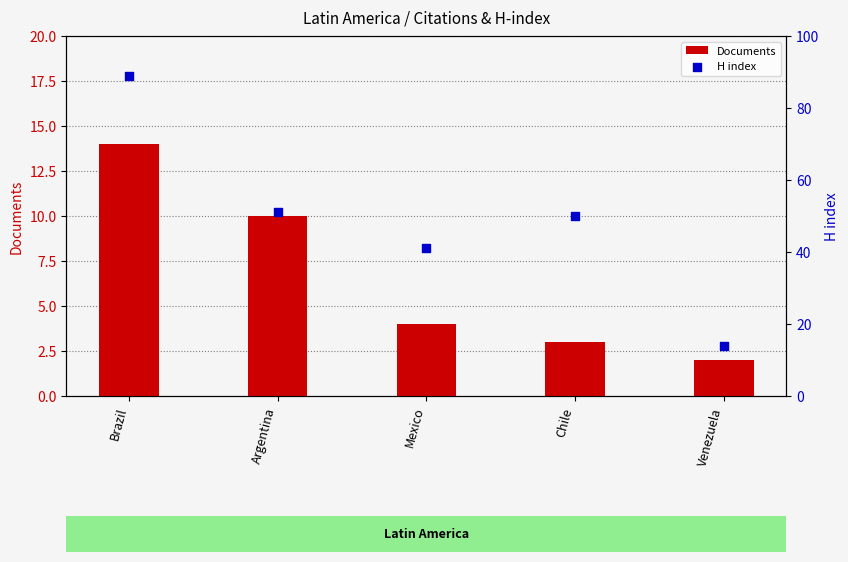

At how many categories does at least one series exceed 77?

1